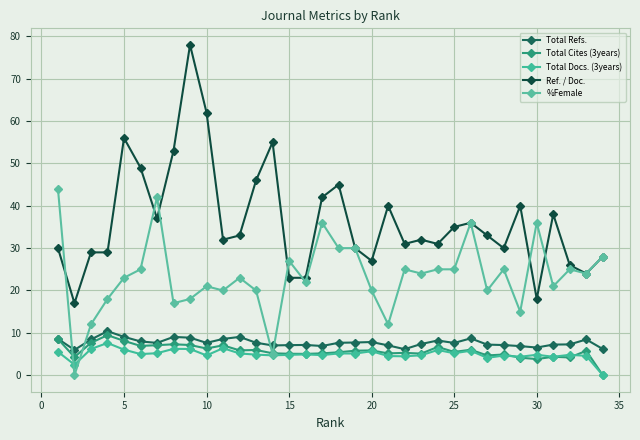

How many values in Total Cites (3years) are above zero?

33